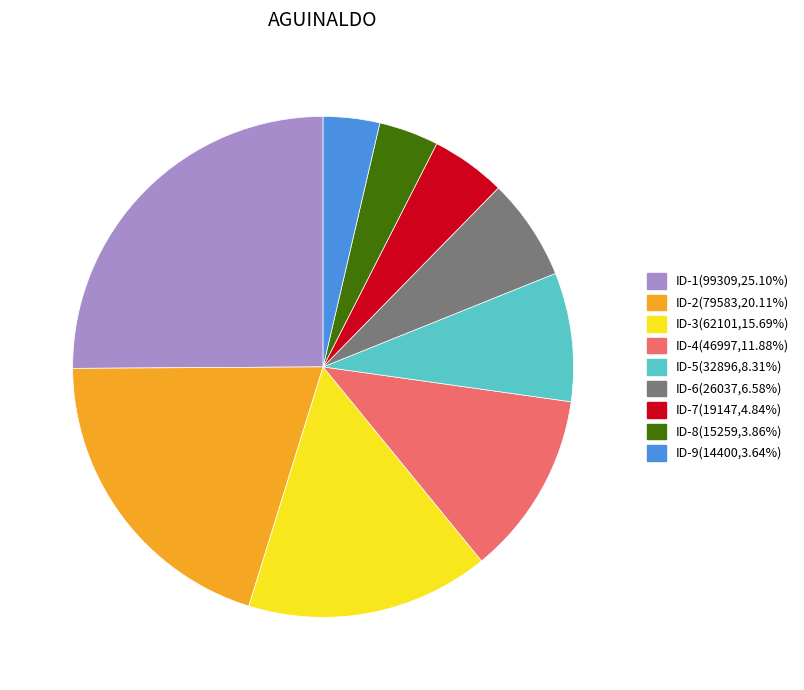

Which slice is the largest?

ID-1